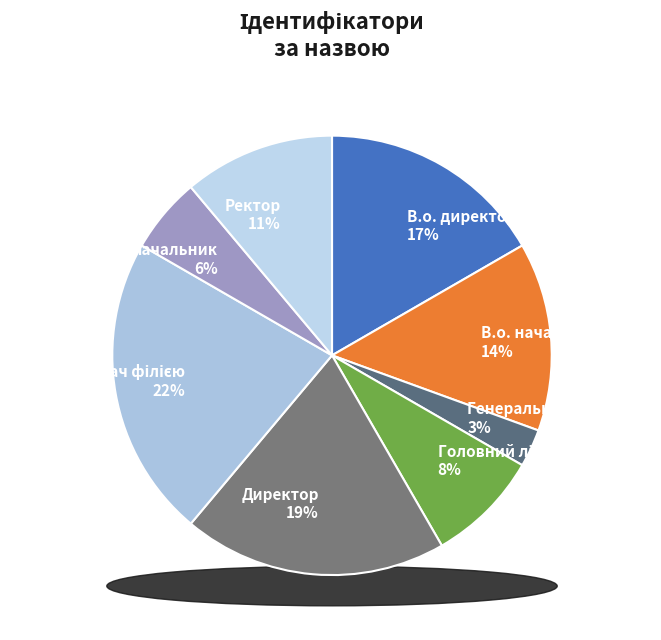

What percentage do В.о. директора and В.о. начальника together represent?

30.6%